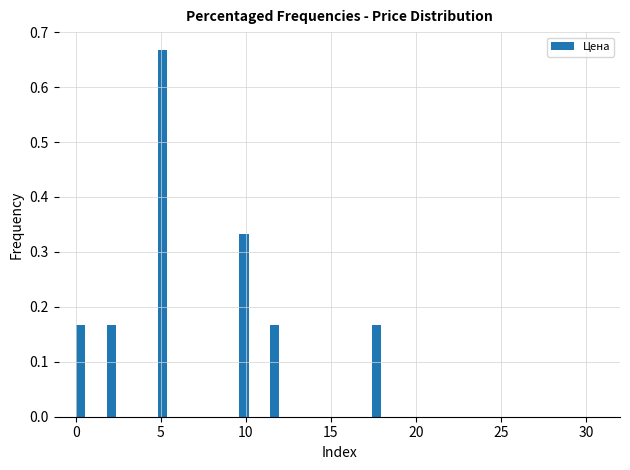

Around what value on the x-axis is the tallest bar? Give the approximate position of its centre, as read against the axis.

5.0